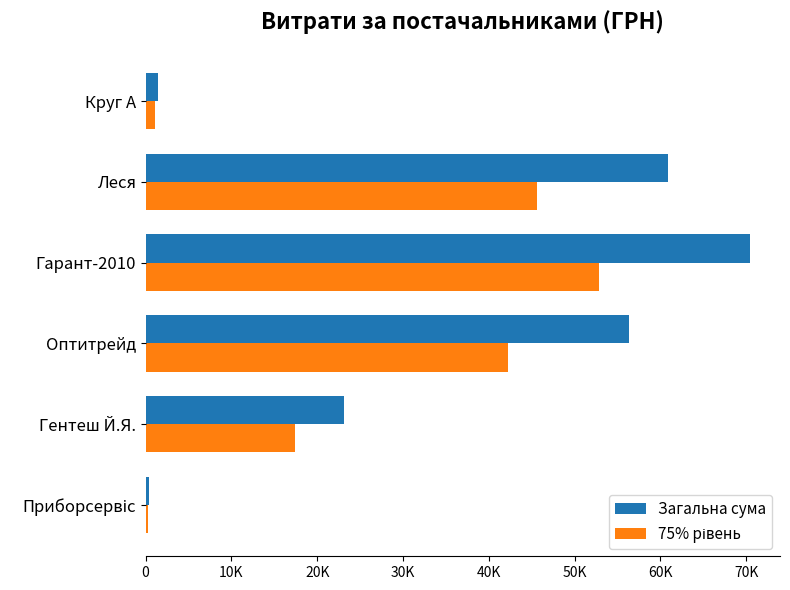

Reading right to left, extract all data points from this chart.

Загальна сума: 1480.3	60832.6	70409.3	56325.9	23139.0	388.9
75% рівень: 1110.3	45624.4	52807.0	42244.4	17354.2	291.6